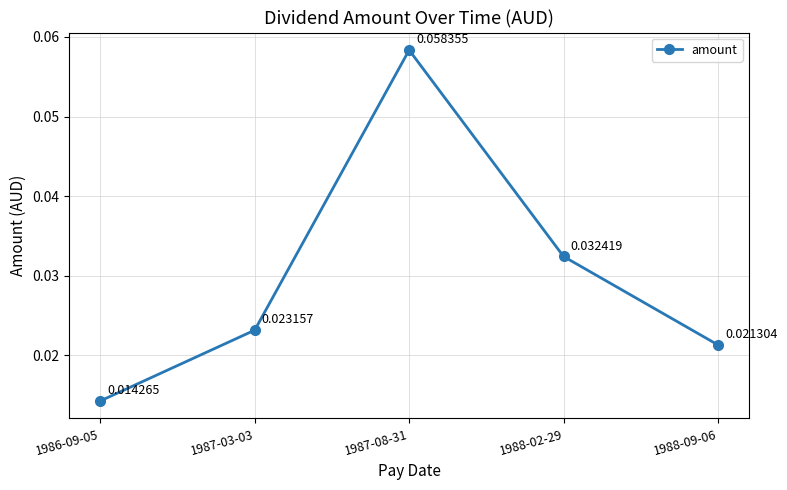

Rank the categories by value from lowest to highest.

1986-09-05, 1988-09-06, 1987-03-03, 1988-02-29, 1987-08-31